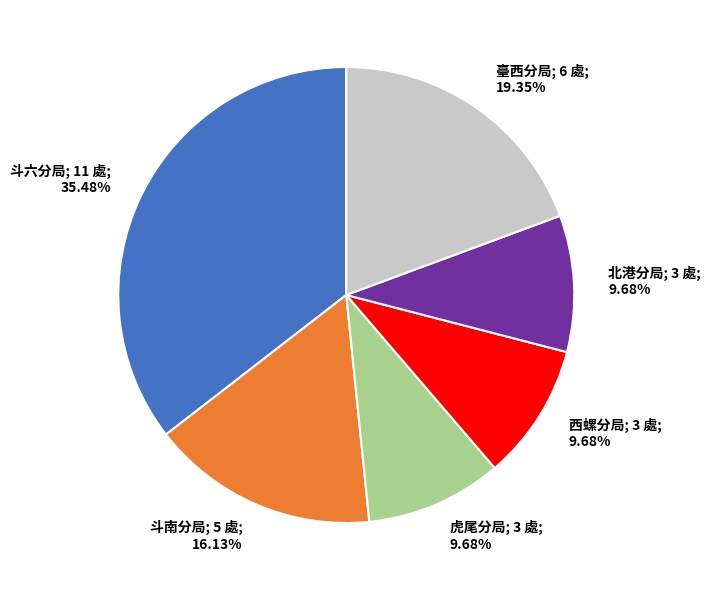

Does any single category account for the majority?

No